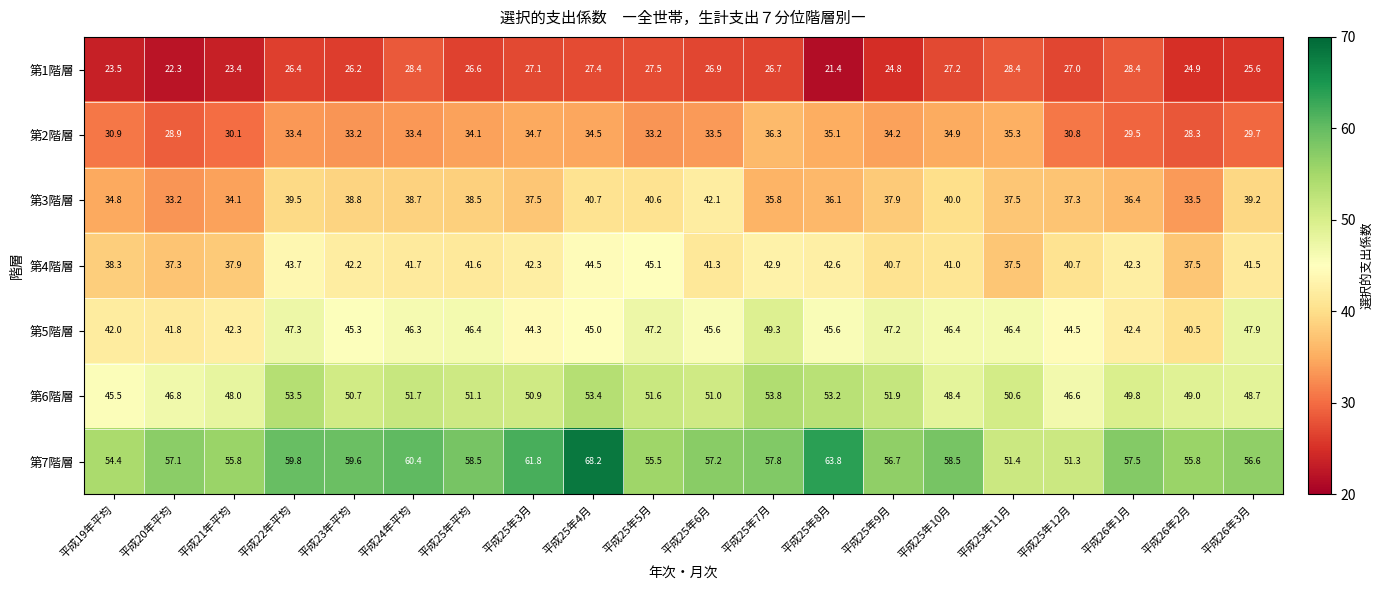

What is the maximum value shown in the chart?

68.2